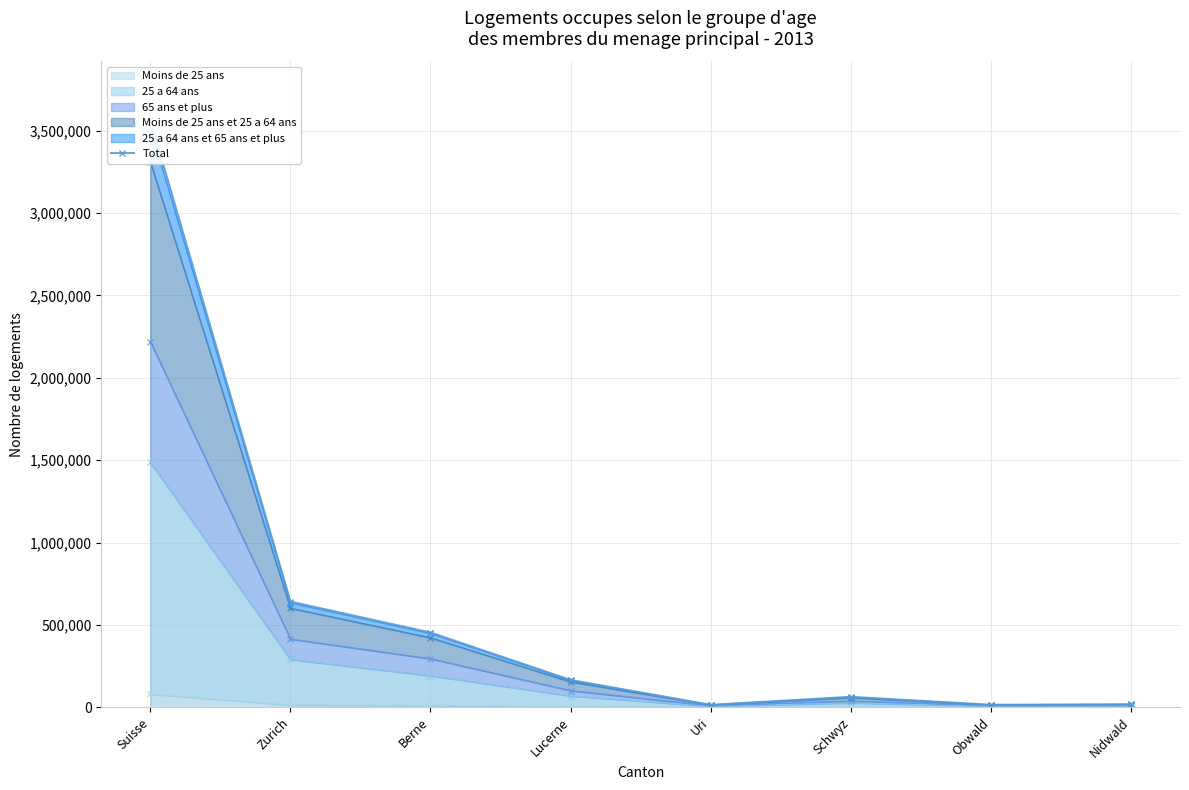

Is it true that the value at Obwald is 14906?

True